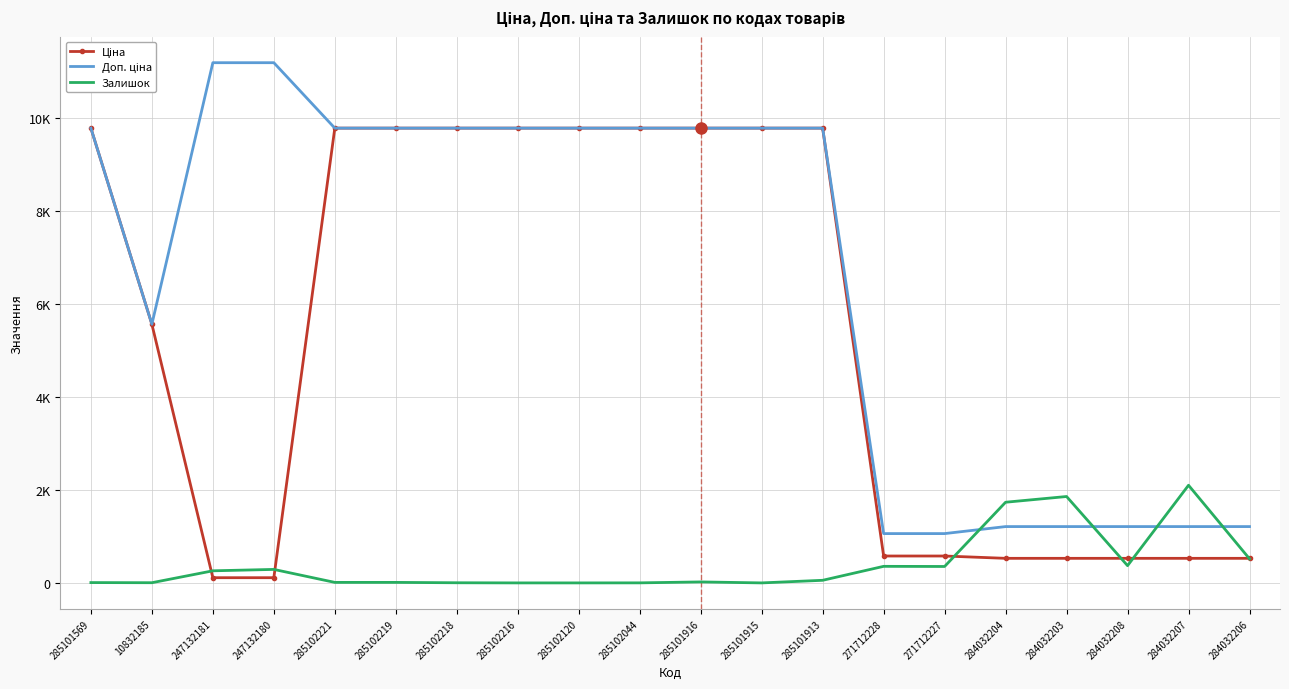

Count the number of categories in the chart.

20